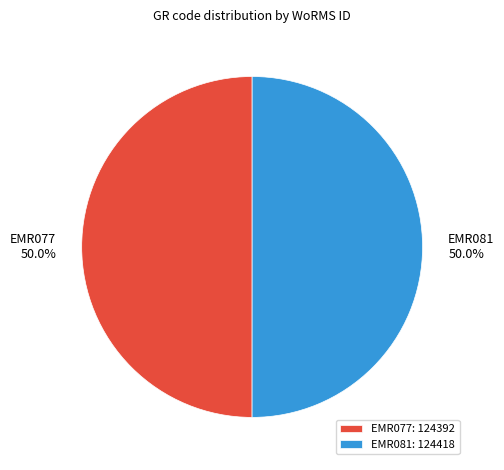

To the nearest percent, what portion does EMR077 represent?

50%